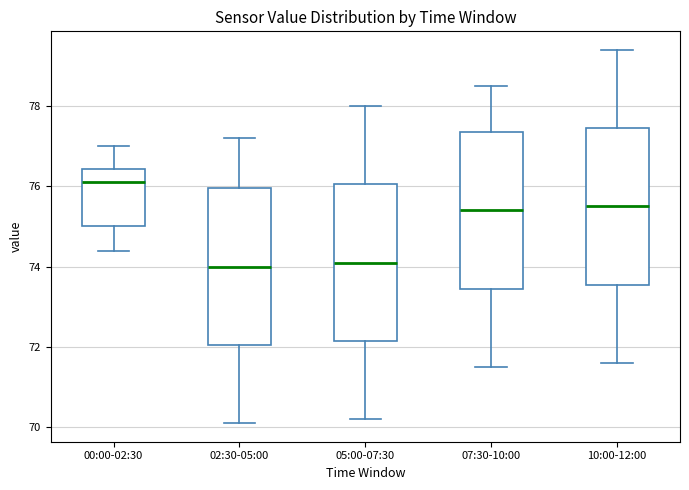

Reading left to right, read every box against the y-axis: the position of its median line, the range the box covers, and the ends of its whiskers. The values are not printed on the chart, so give them approximately, as read against the axis.

00:00-02:30: median 76.2, box 75.0 to 76.4, whiskers 74.4 to 77.0
02:30-05:00: median 74.0, box 72.0 to 76.0, whiskers 70.2 to 77.2
05:00-07:30: median 74.2, box 72.2 to 76.0, whiskers 70.2 to 78.0
07:30-10:00: median 75.4, box 73.4 to 77.4, whiskers 71.6 to 78.6
10:00-12:00: median 75.6, box 73.6 to 77.4, whiskers 71.6 to 79.4